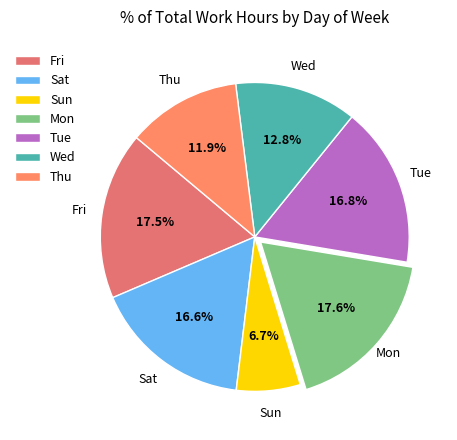

Is Mon the majority of the pie?

No